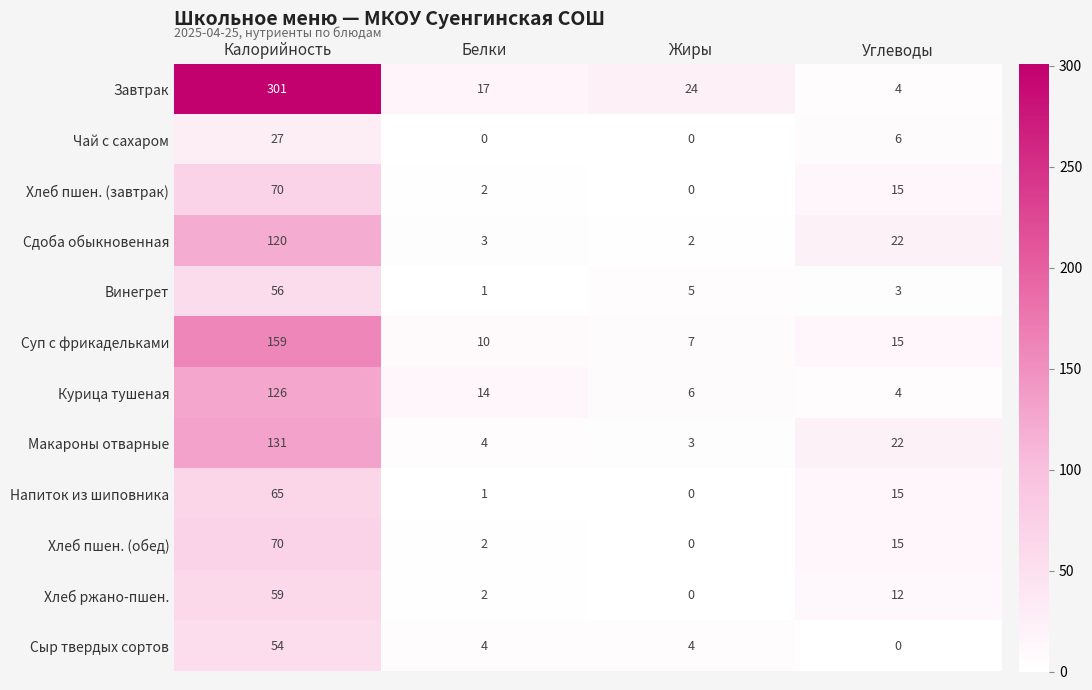

The Завтрак series shows 486 at Калорийность. True or false?

False